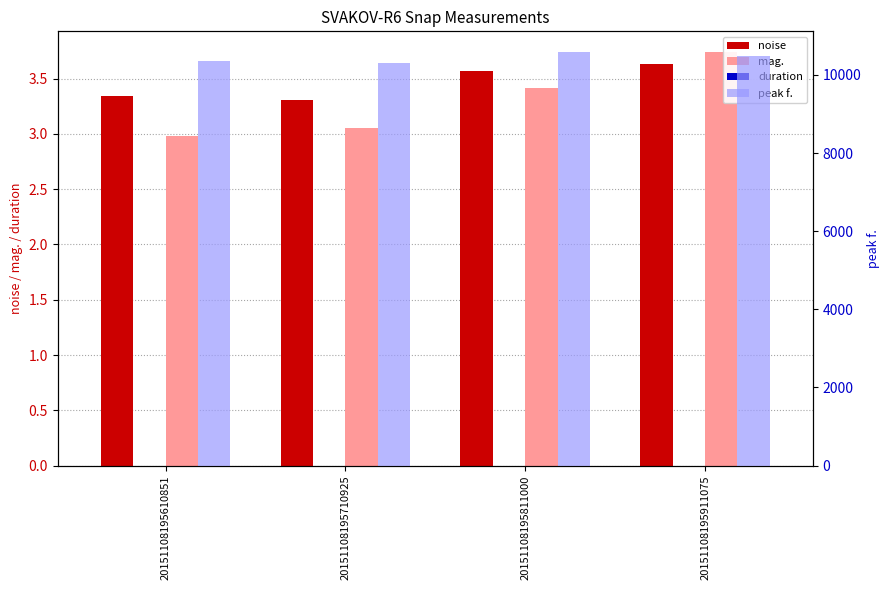

What is the total value across all series at 20151108195710925?

10305.7